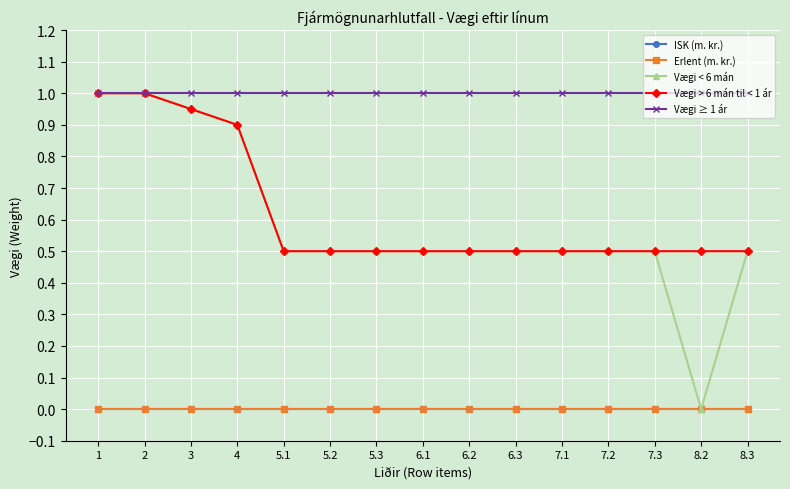

Reading right to left, list all the values displayed in this chart.

ISK (m. kr.): 0.0	0.0	0.0	0.0	0.0	0.0	0.0	0.0	0.0	0.0	0.0	0.0	0.0	0.0	0.0
Erlent (m. kr.): 0.0	0.0	0.0	0.0	0.0	0.0	0.0	0.0	0.0	0.0	0.0	0.0	0.0	0.0	0.0
Vægi < 6 mán: 0.5	0.0	0.5	0.5	0.5	0.5	0.5	0.5	0.5	0.5	0.5	0.9	0.9	1.0	1.0
Vægi > 6 mán til < 1 ár: 0.5	0.5	0.5	0.5	0.5	0.5	0.5	0.5	0.5	0.5	0.5	0.9	0.9	1.0	1.0
Vægi ≥ 1 ár: 1.0	1.0	1.0	1.0	1.0	1.0	1.0	1.0	1.0	1.0	1.0	1.0	1.0	1.0	1.0